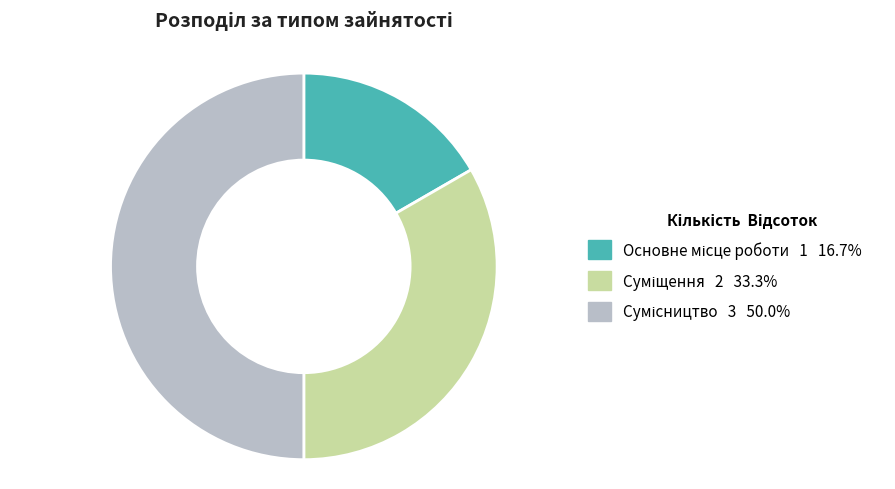

How many slices are in this pie chart?

3